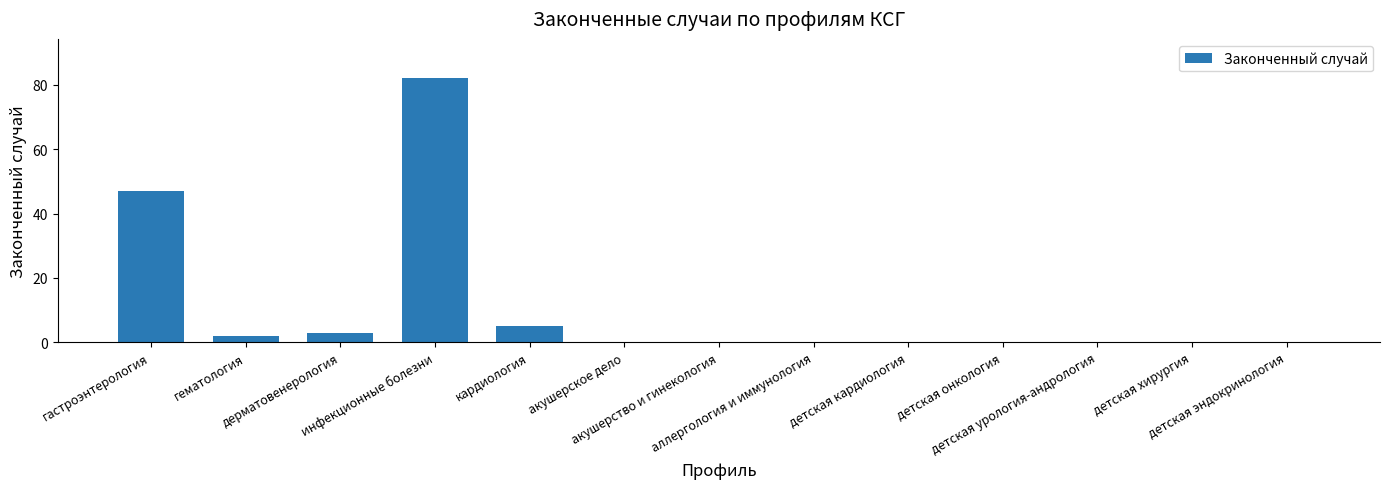

Reading left to right, list all the values displayed in this chart.

гастроэнтерология=47	гематология=2	дерматовенерология=3	инфекционные болезни=82	кардиология=5	акушерское дело=0	акушерство и гинекология=0	аллергология и иммунология=0	детская кардиология=0	детская онкология=0	детская урология-андрология=0	детская хирургия=0	детская эндокринология=0